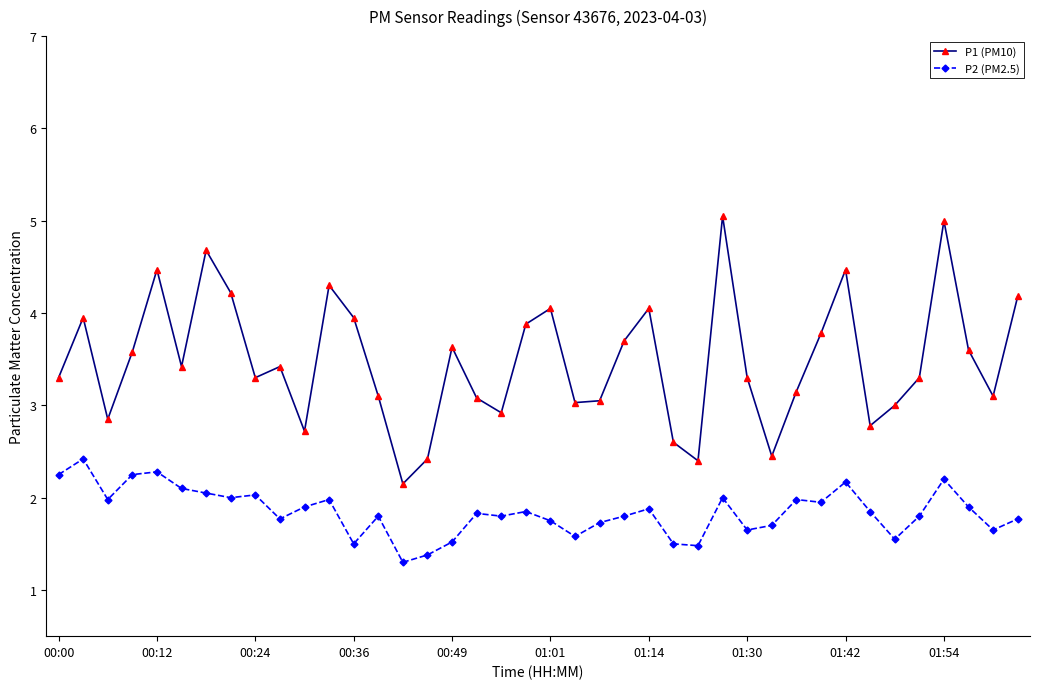

Which series has the largest range (max minus min)?

P1 (PM10)